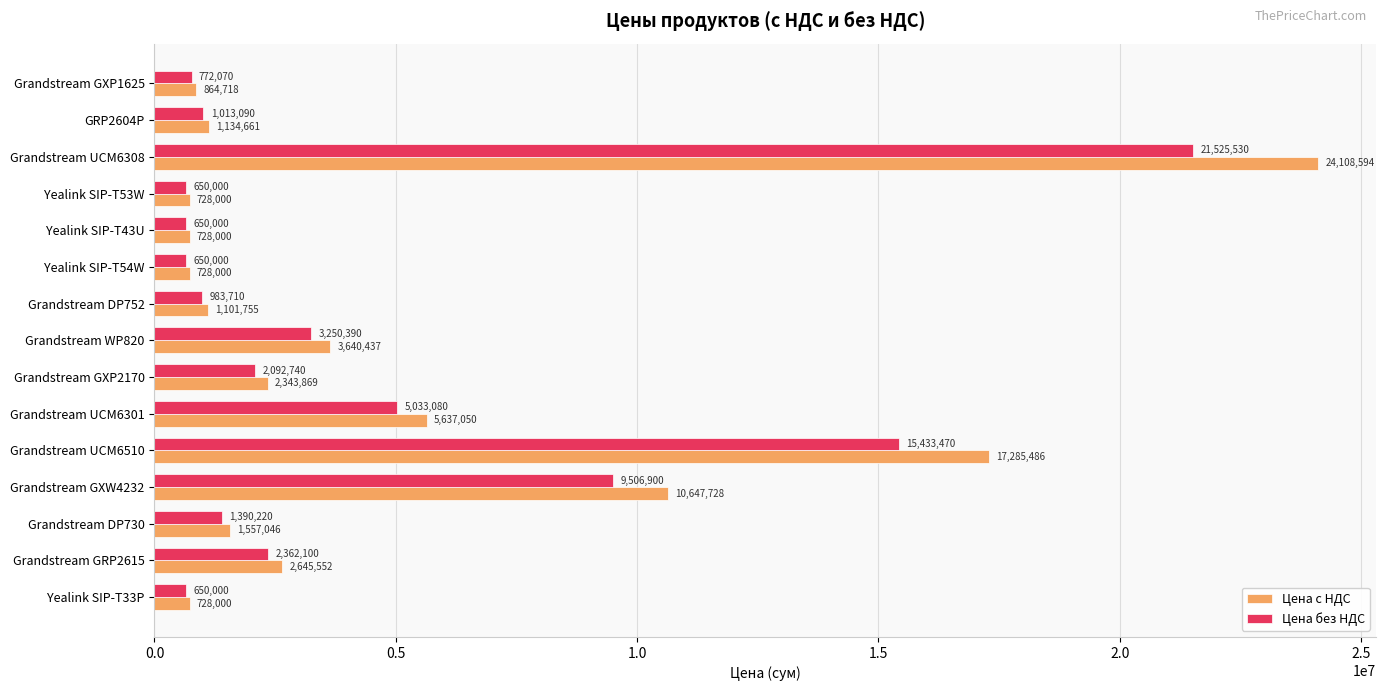

List the series in order of their overall mean, highest first.

Цена с НДС, Цена без НДС